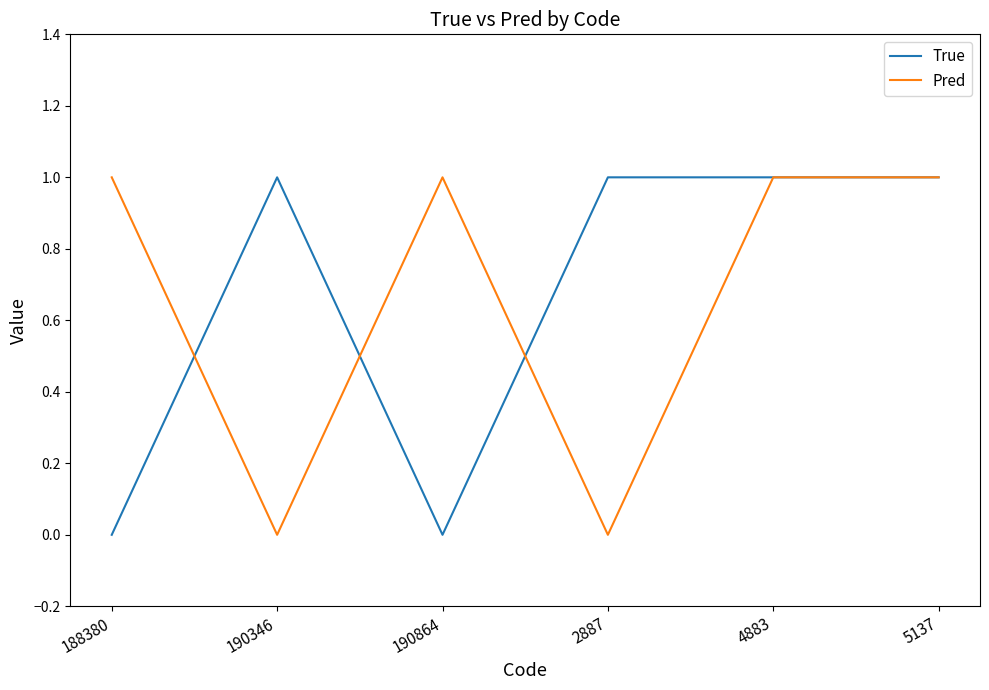

Is it true that True equals 1 at 190346?

True